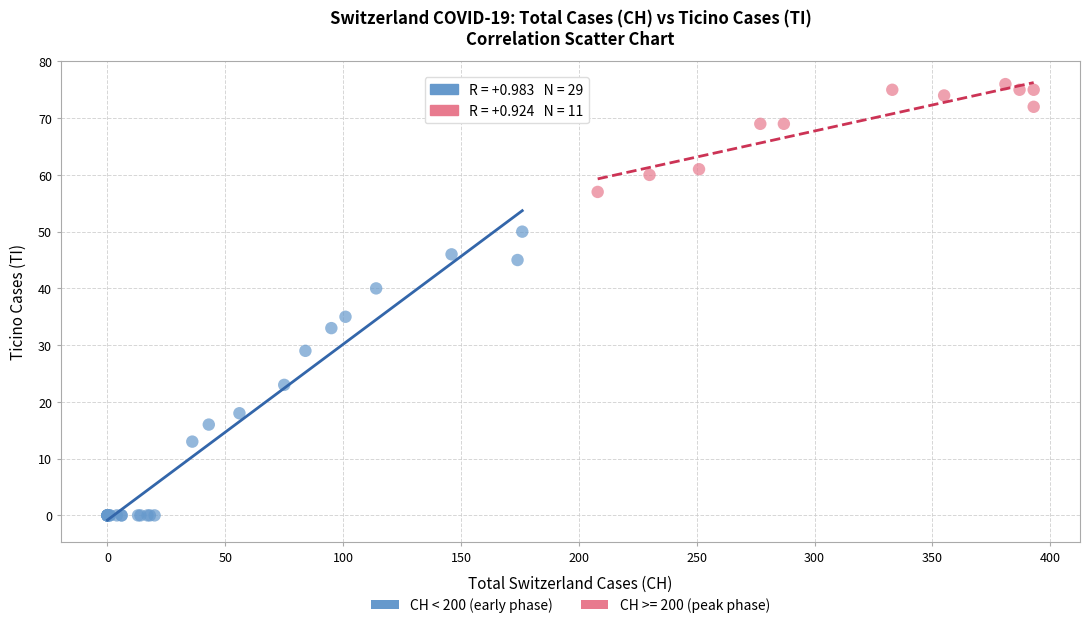

Which series reaches the minimum Y coordinate?

CH < 200 (early phase)